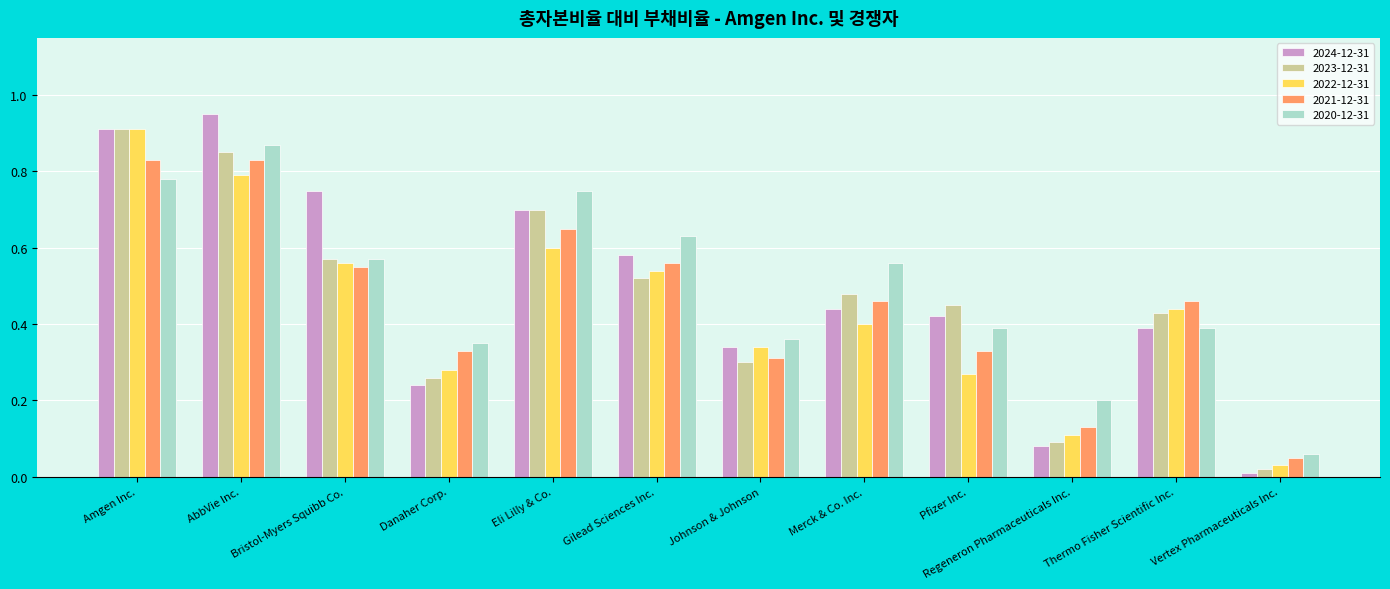

What are all the series names shown in the legend?

2024-12-31, 2023-12-31, 2022-12-31, 2021-12-31, 2020-12-31